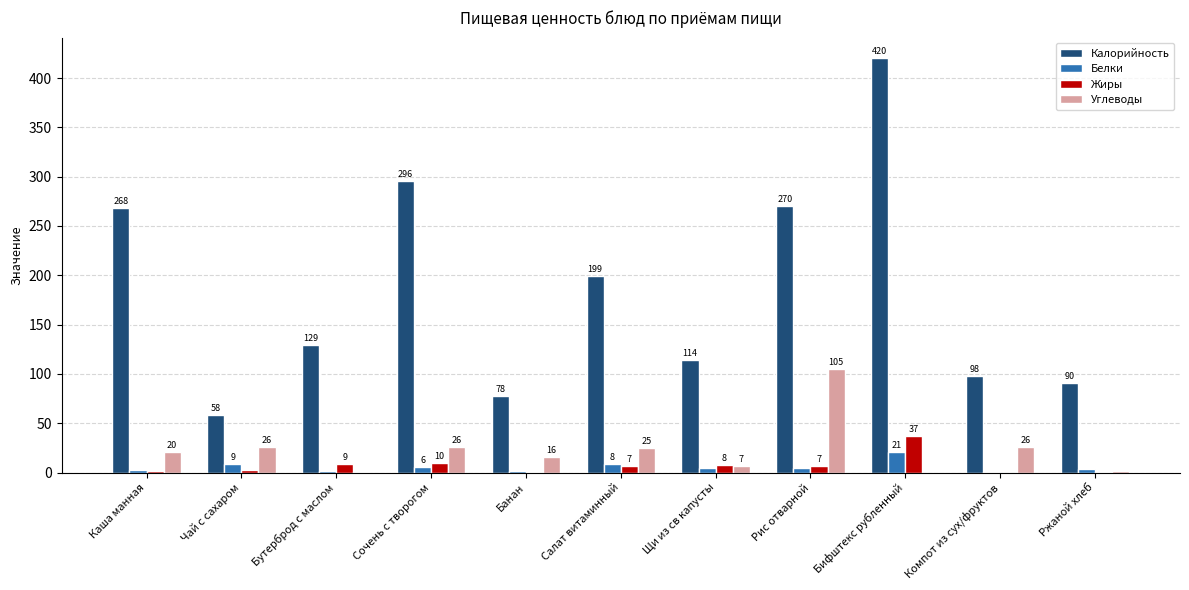

What are all the series names shown in the legend?

Калорийность, Белки, Жиры, Углеводы